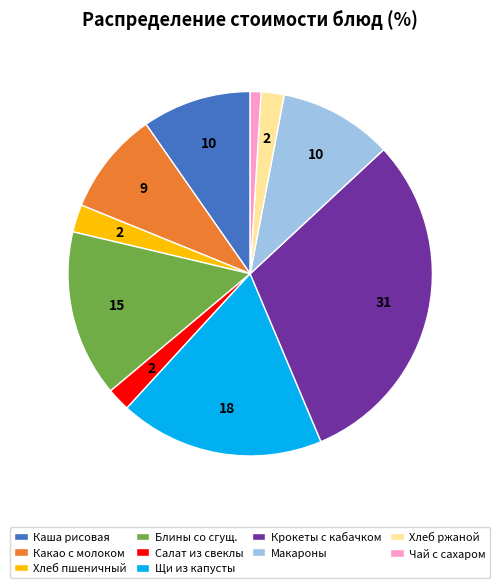

True or false: Крокеты с кабачком accounts for 31% of the total.

True